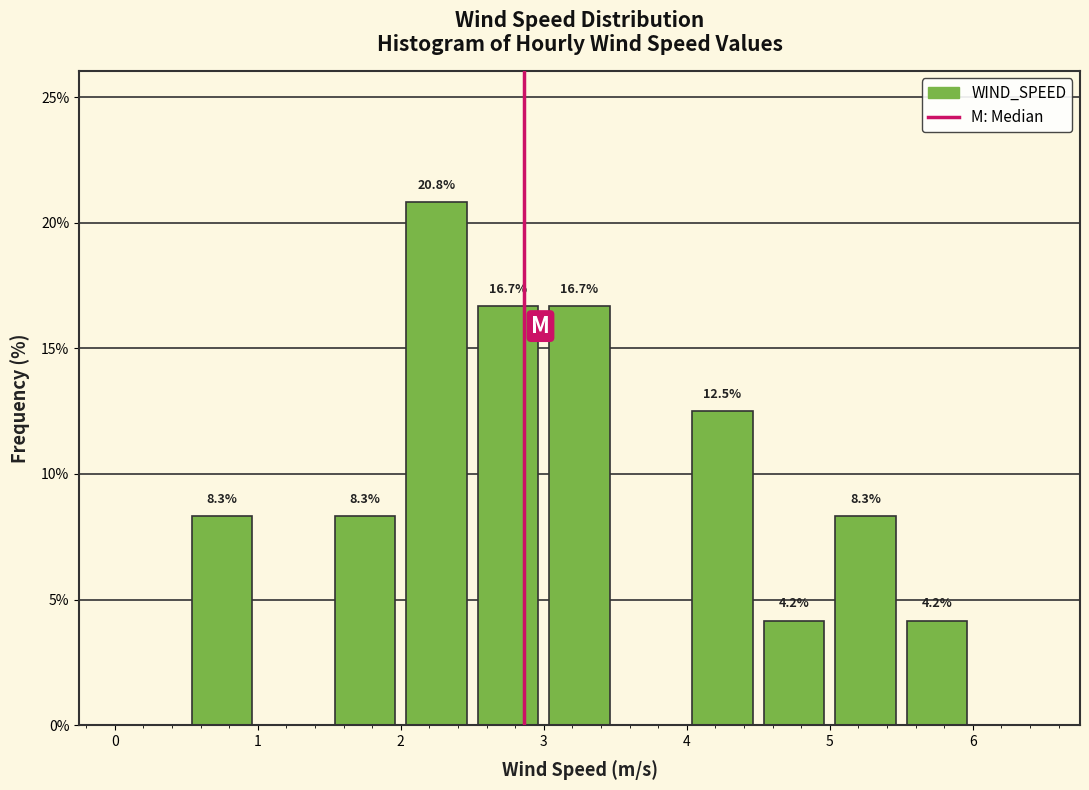

Which range on the x-axis has the tallest bar?

2.0 to 2.5